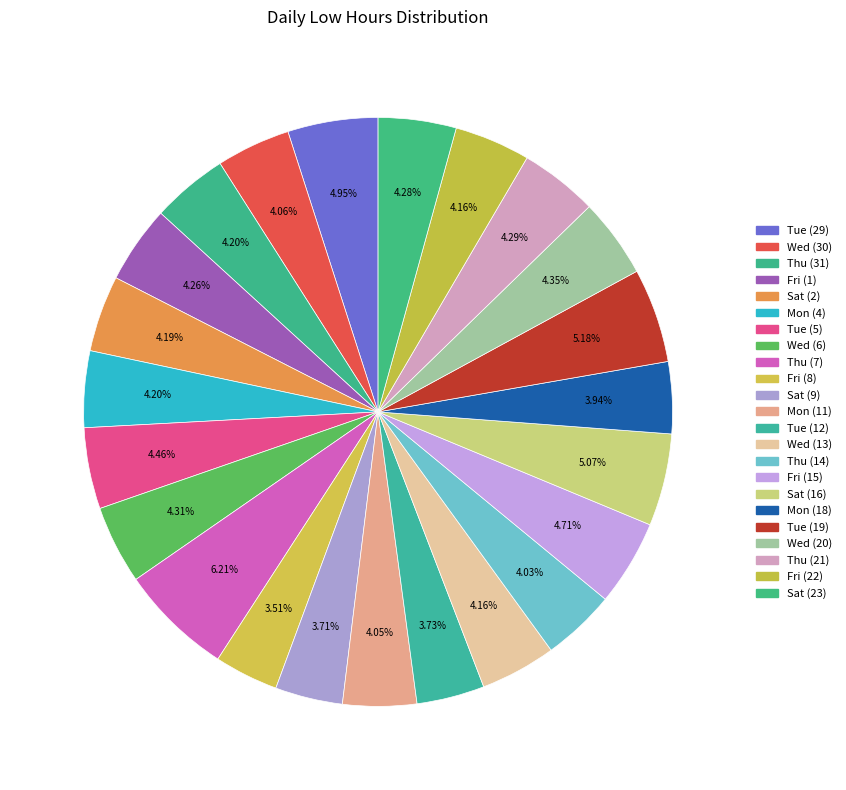

To the nearest percent, what is the combined percentage of Fri (1) and Wed (6)?

9%